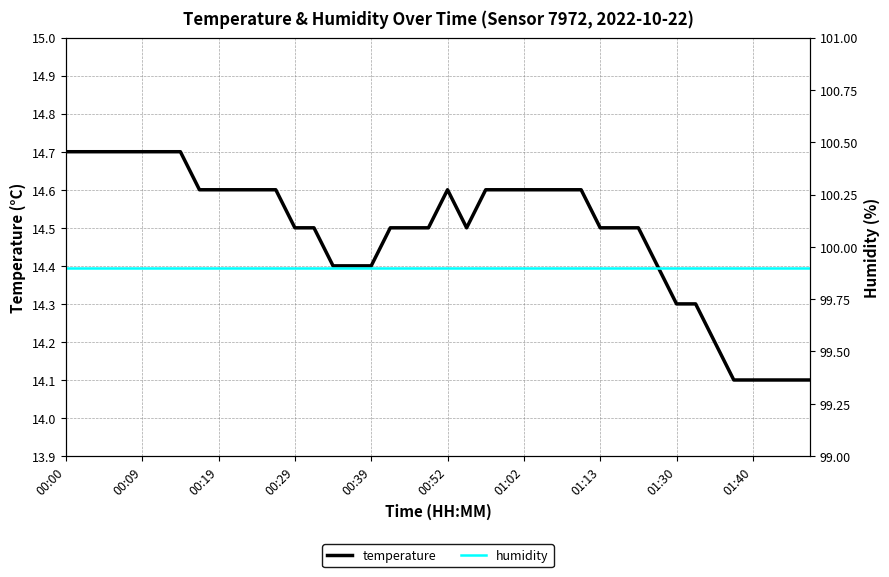

How many temperature values are between 14 and 15?

40